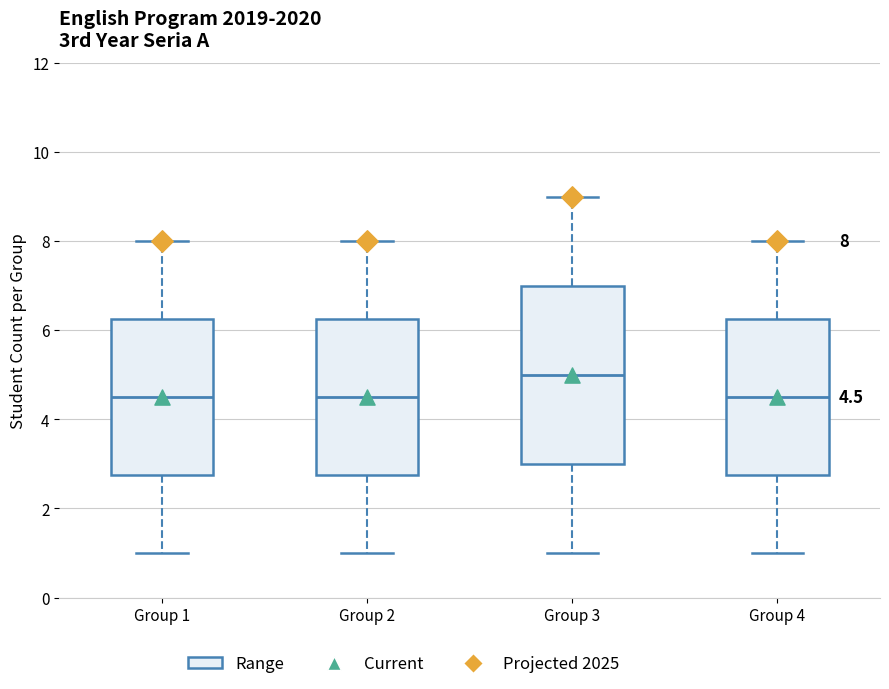

Which box has the highest median line?

Group 3